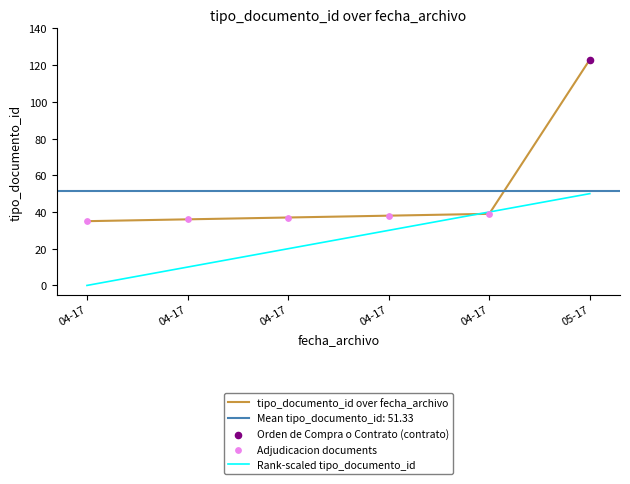

What is the change in value from 2023-04-17 13:38:24 to 2023-05-17 10:01:53?

+87